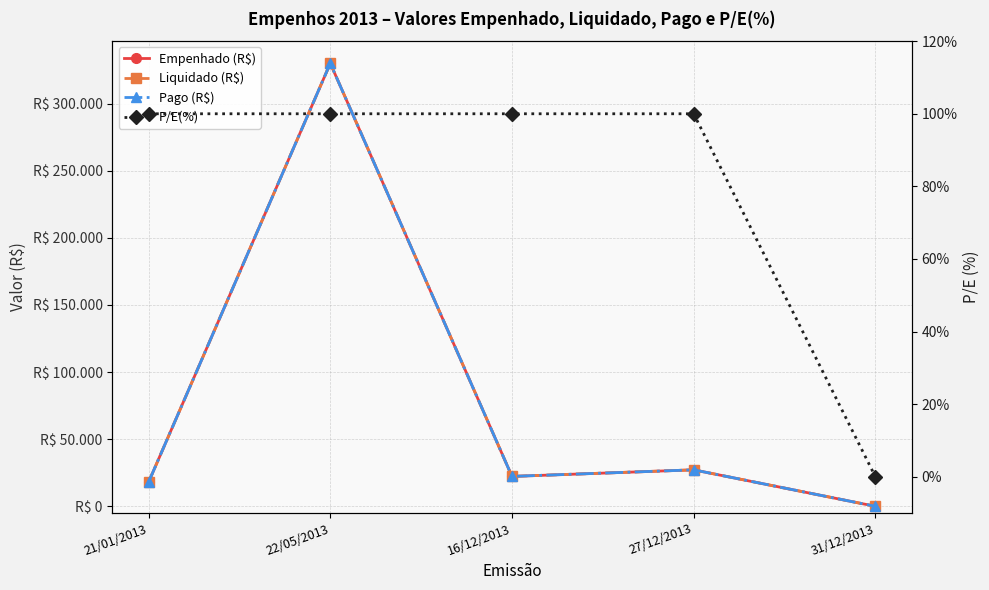

What position from the left is 16/12/2013?

3